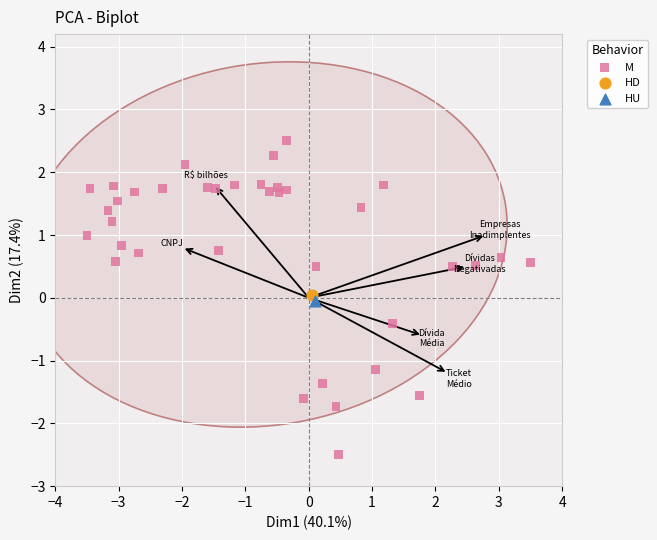

What are all the series names shown in the legend?

M, HD, HU